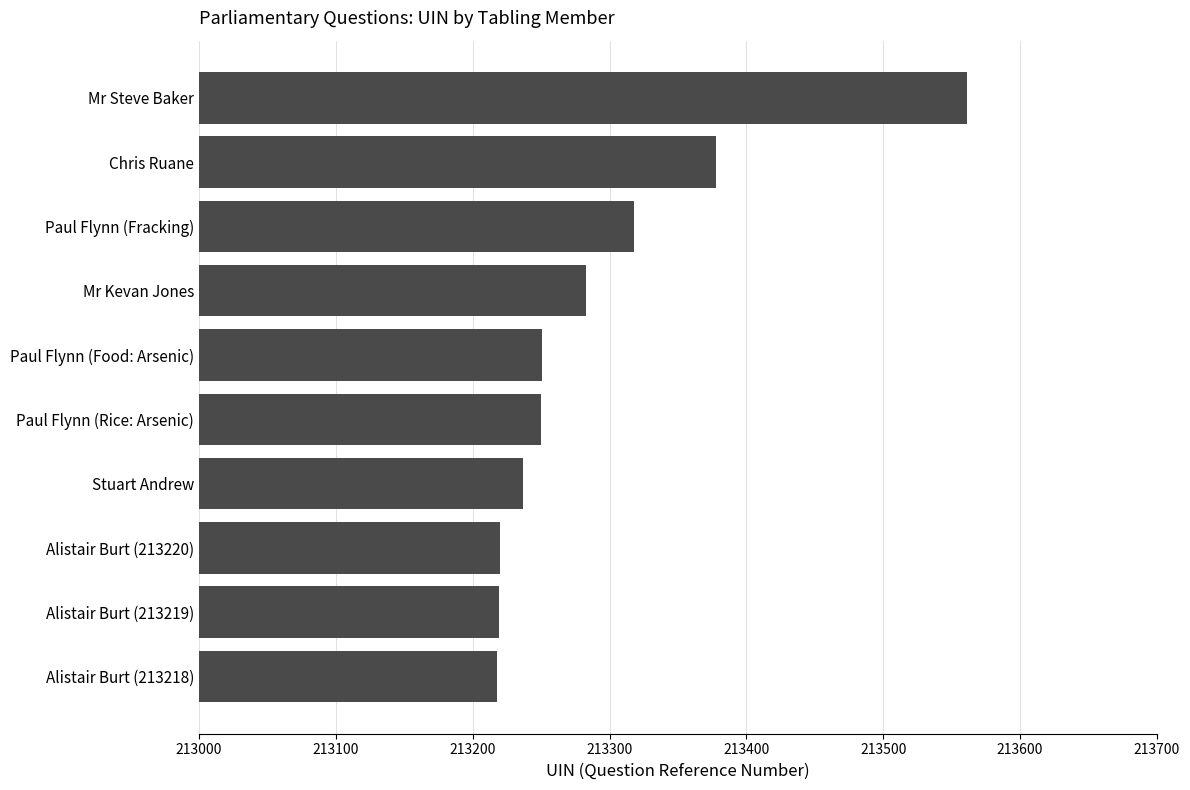

True or false: the data shows 353801 at Alistair Burt (213219).

False